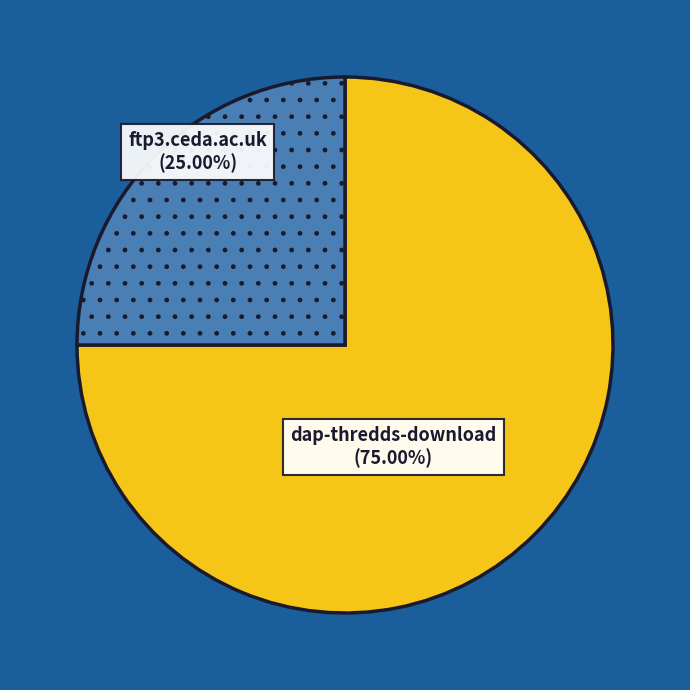

To the nearest percent, what is the difference between the largest and smallest slice percentages?

50%